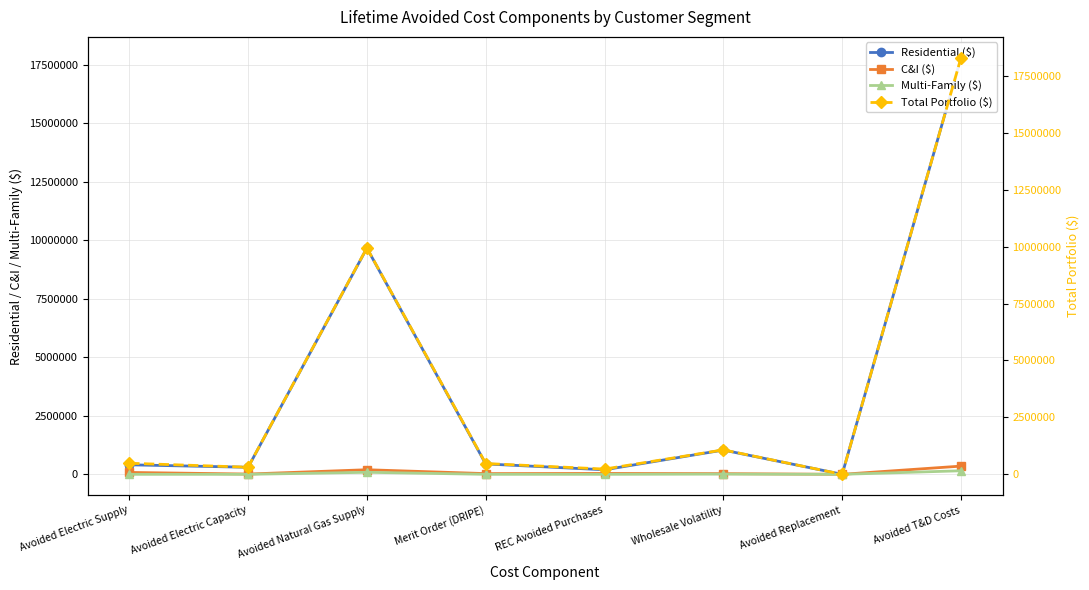

What is the sum of all Total Portfolio ($) values?

30819216.5